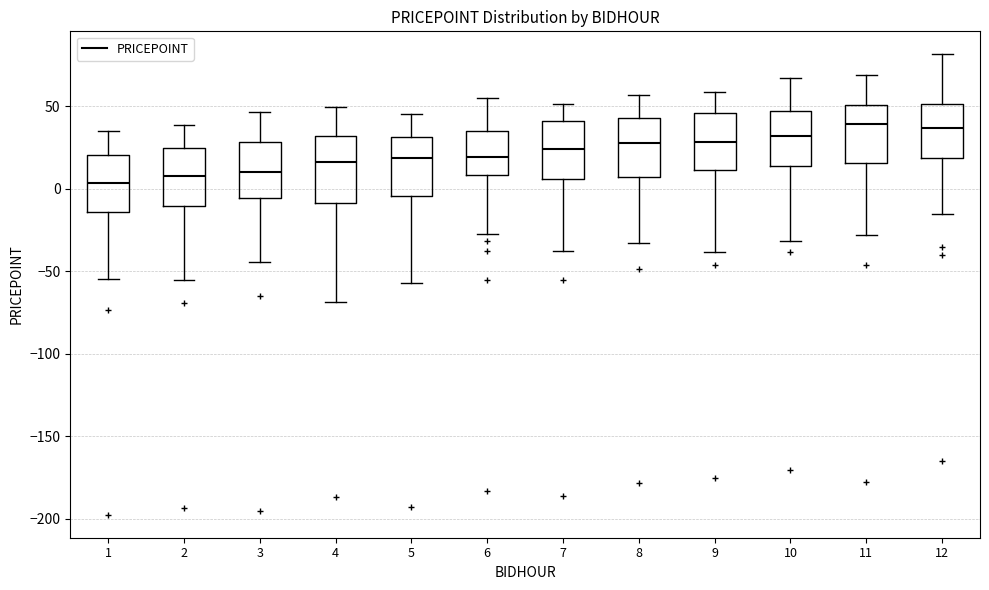

Reading left to right, transcribe this box plot: for each box, give where its median line is, the range the box spans, and where its two whiskers end, as read against the y-axis. The values are not printed on the chart, so give them approximately, as read against the axis.

1: median 5, box -15 to 20, whiskers -55 to 35
2: median 10, box -10 to 25, whiskers -55 to 40
3: median 10, box -5 to 30, whiskers -45 to 45
4: median 15, box -10 to 30, whiskers -70 to 50
5: median 20, box -5 to 30, whiskers -55 to 45
6: median 20, box 10 to 35, whiskers -30 to 55
7: median 25, box 5 to 40, whiskers -35 to 50
8: median 30, box 5 to 45, whiskers -35 to 55
9: median 30, box 10 to 45, whiskers -40 to 60
10: median 30, box 15 to 45, whiskers -30 to 65
11: median 40, box 15 to 50, whiskers -30 to 70
12: median 35, box 20 to 50, whiskers -15 to 80